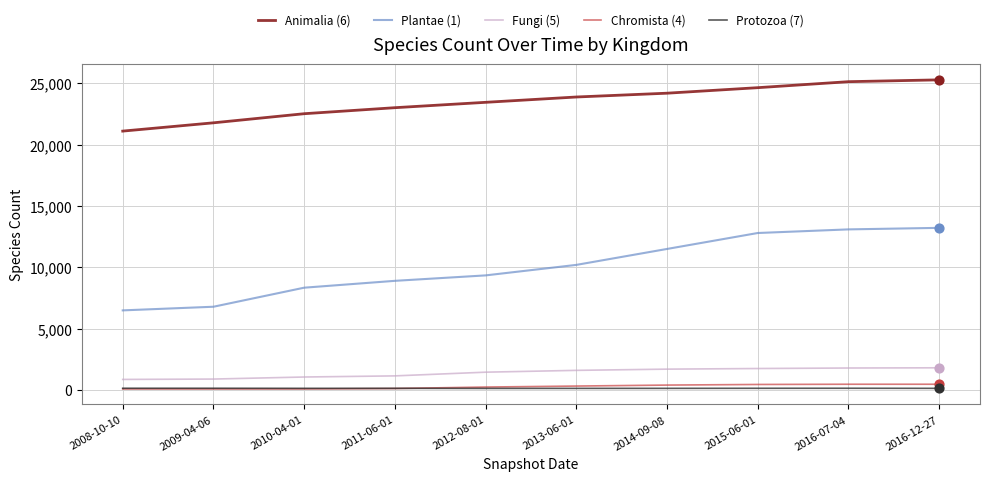

Is the value of Animalia (6) at 2010-04-01 greater than the value of Chromista (4) at 2014-09-08?

Yes